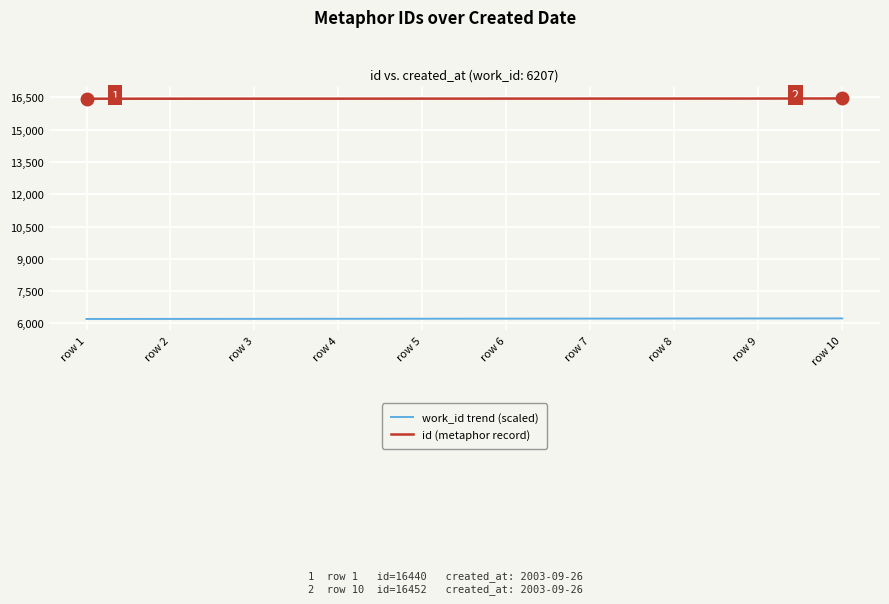

Is the value of work_id trend (scaled) at row 2 greater than the value of id (metaphor record) at row 5?

No